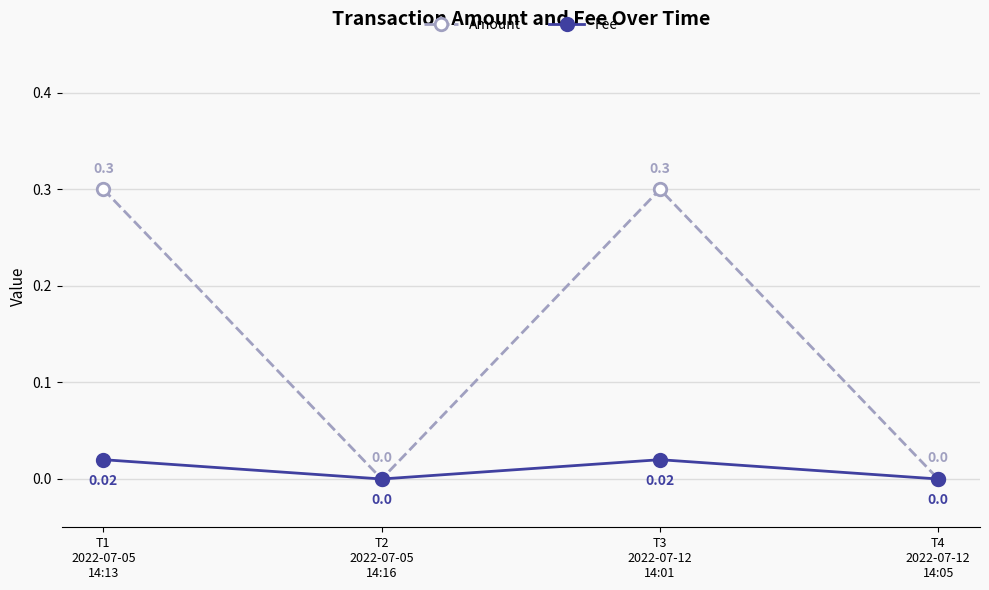

True or false: Fee has more than 0 points higher than both neighbors.

True